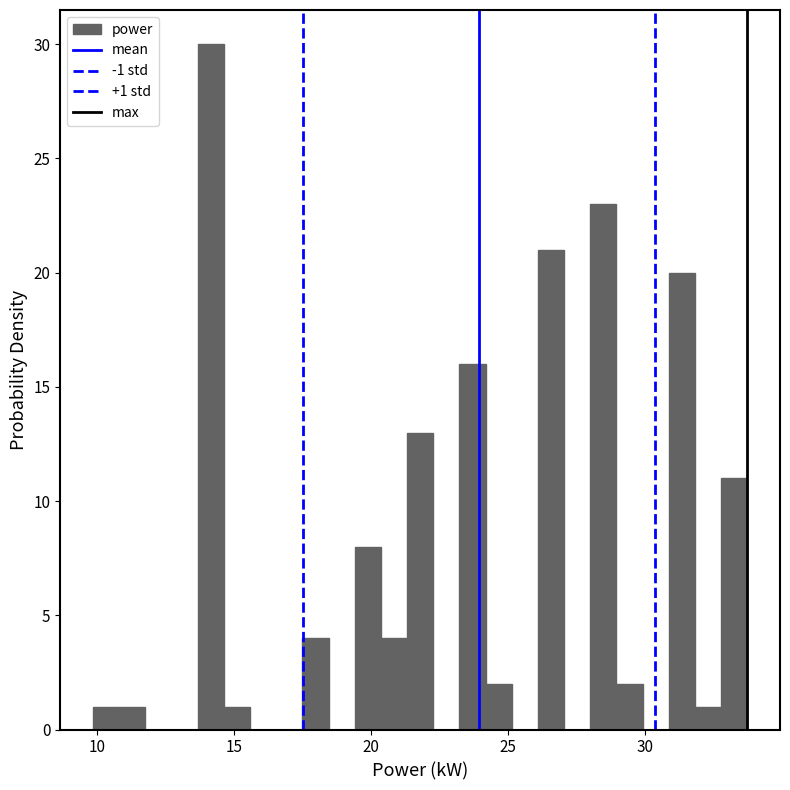

Around what value on the x-axis is the tallest bar? Give the approximate position of its centre, as read against the axis.

14.0